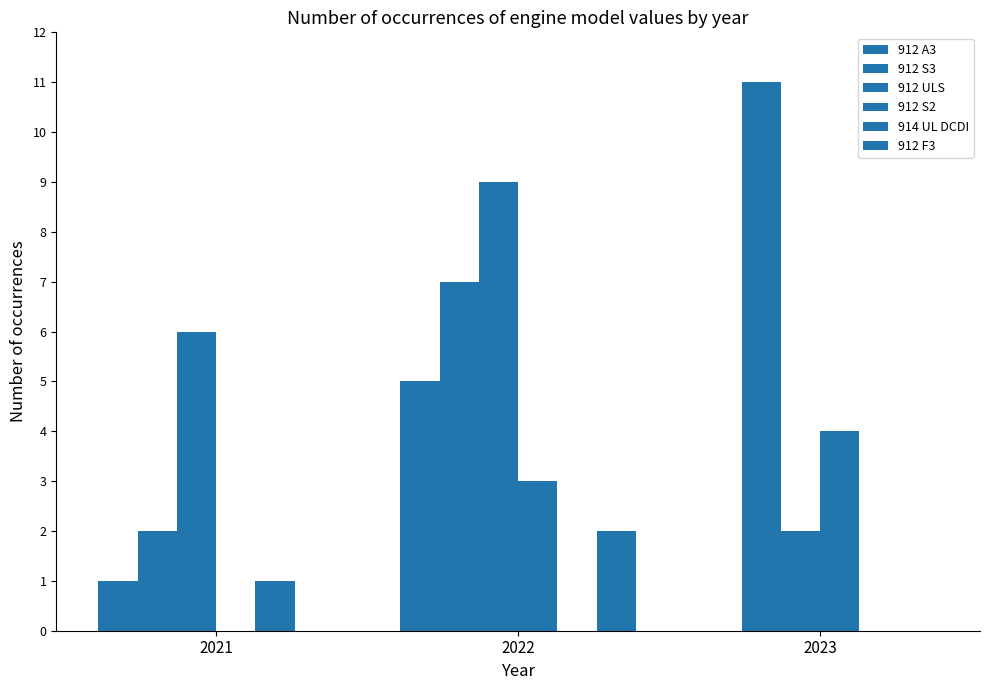

Count the number of data series in this chart.

6